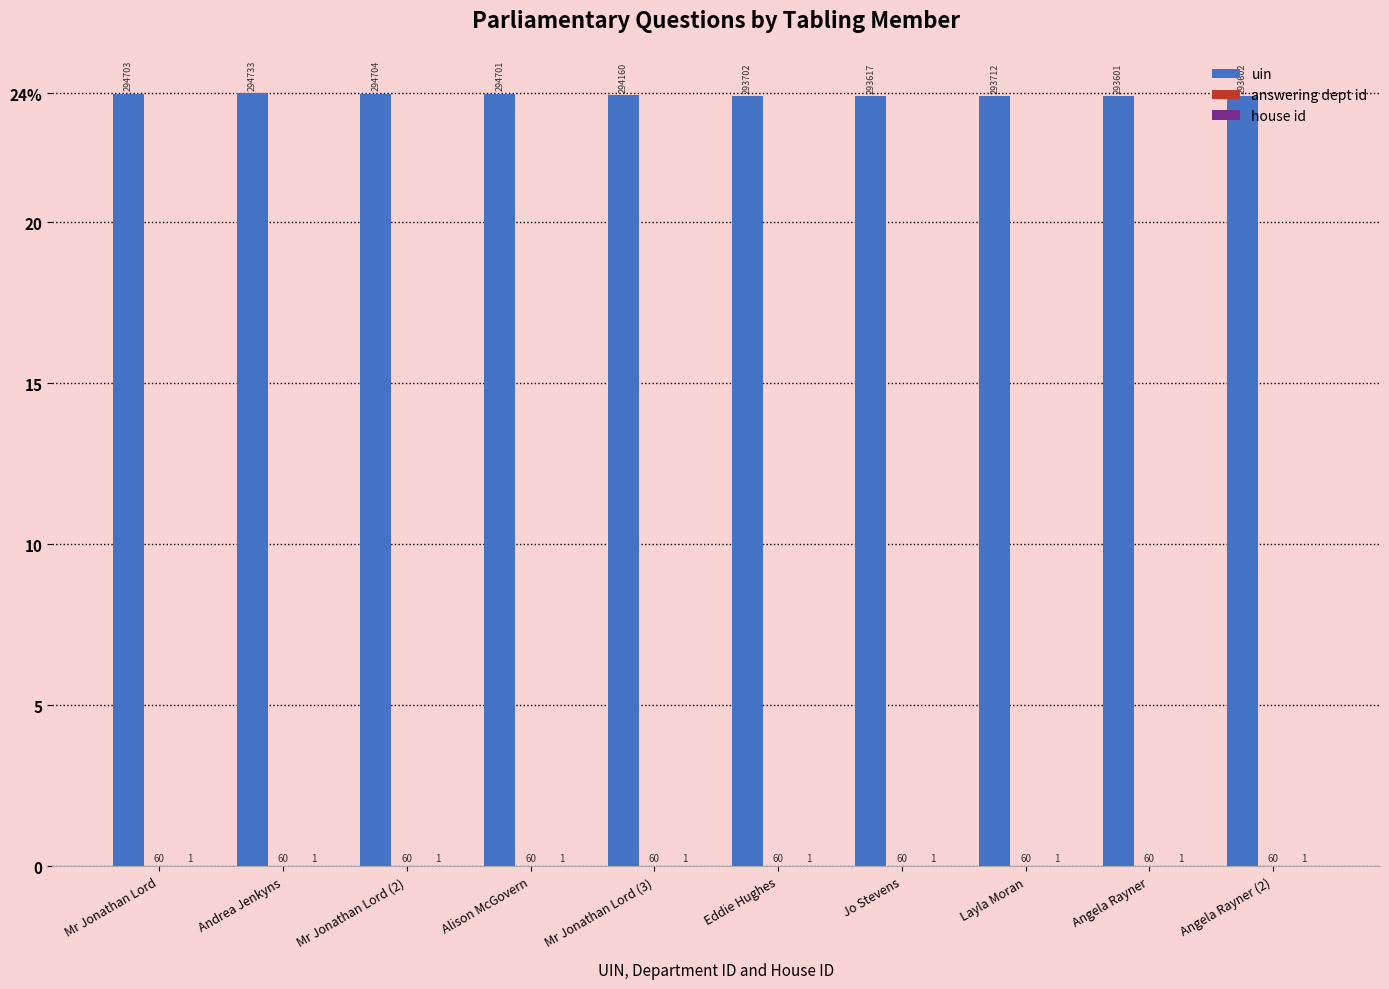

At which category is the sum across all series the highest?

Andrea Jenkyns